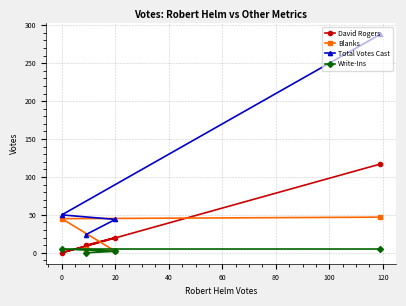

Which has a higher value, 0 or 20?

20